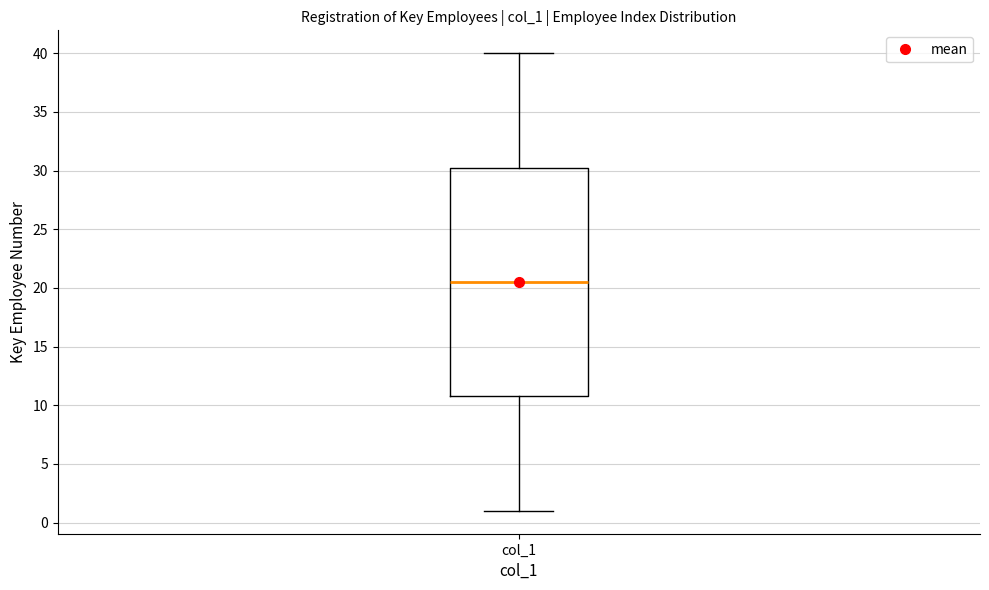

Read this box plot against the y-axis: the position of the median line, the range covered by the box, and the ends of both whiskers. The values are not printed on the chart, so give them approximately, as read against the axis.

median 20.5, box 11.0 to 30.5, whiskers 1.0 to 40.0